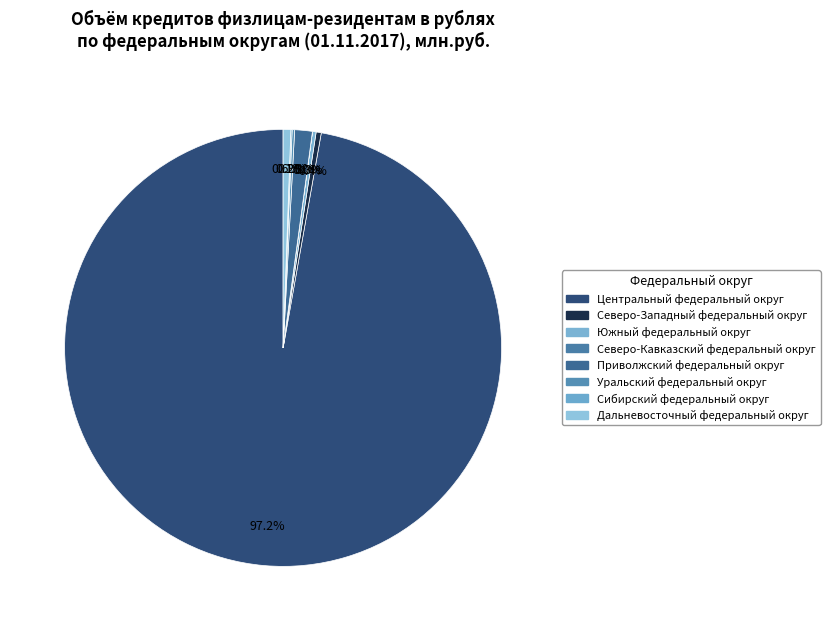

To the nearest percent, what is the average slice percentage?

12%